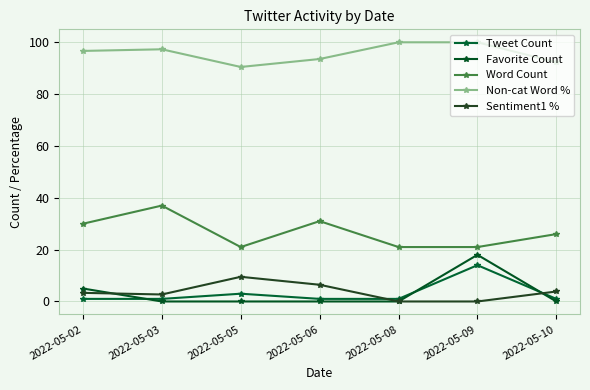

Does the chart have visible grid lines?

Yes